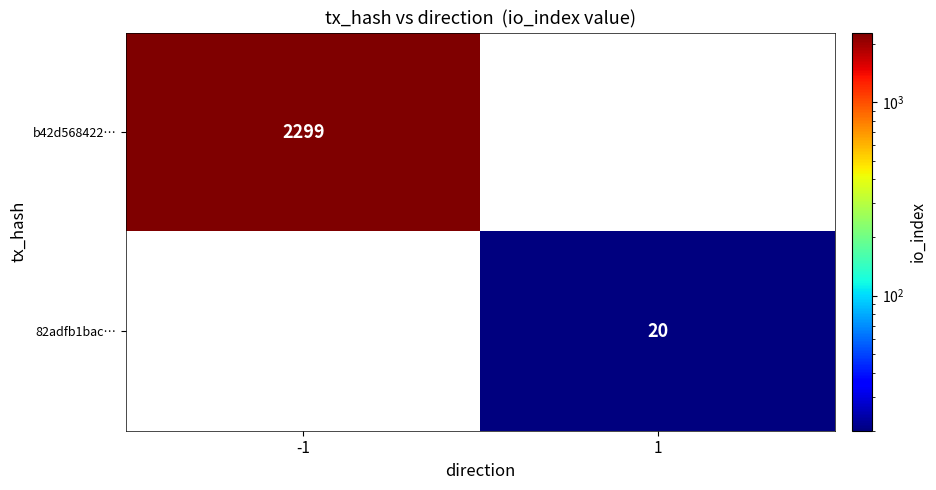

Is it true that 82adfb1bac… equals 32 at 1?

False